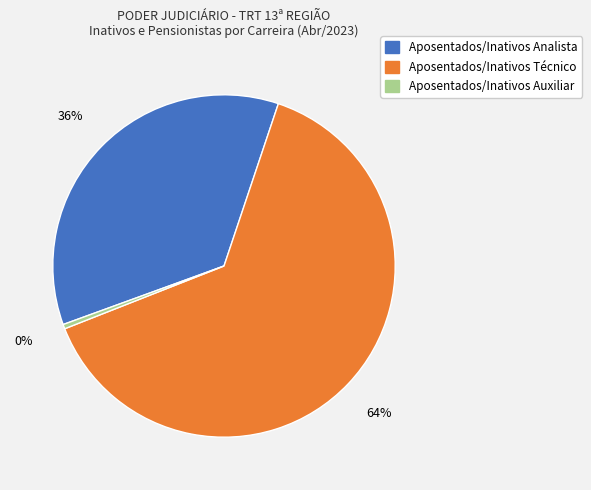

To the nearest percent, what is the average slice percentage?

33%